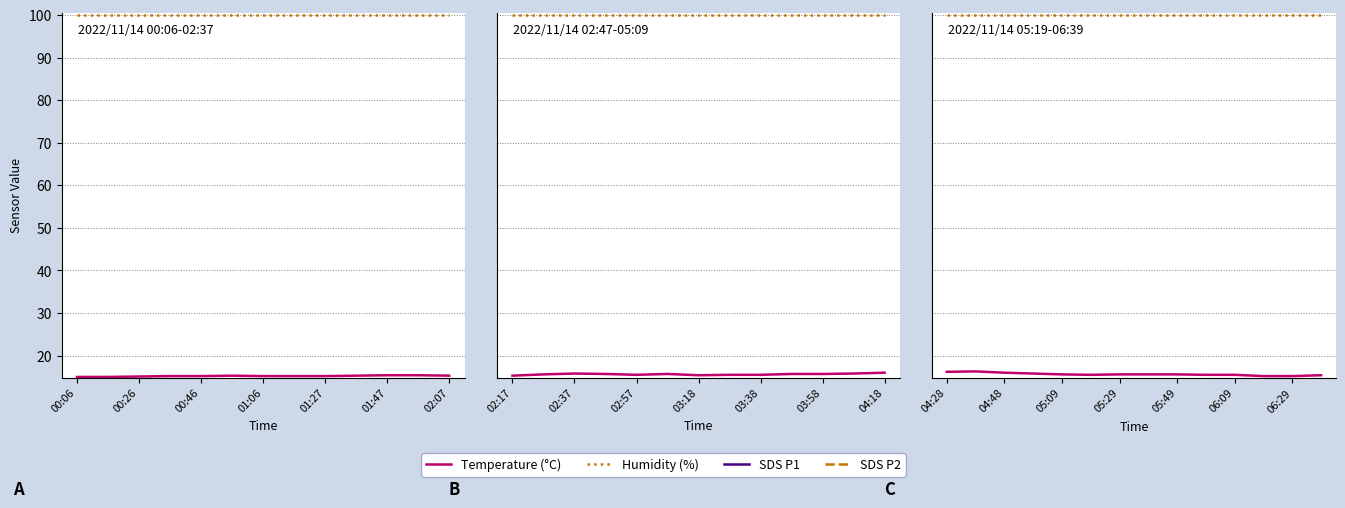

What are all the series names shown in the legend?

Temperature (°C), Humidity (%), SDS P1, SDS P2